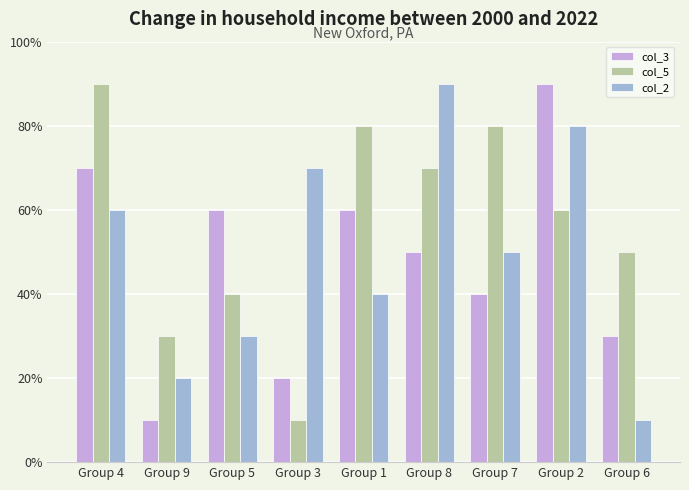

Rank the categories by col_5 value from lowest to highest.

Group 3, Group 9, Group 5, Group 6, Group 2, Group 8, Group 1, Group 7, Group 4